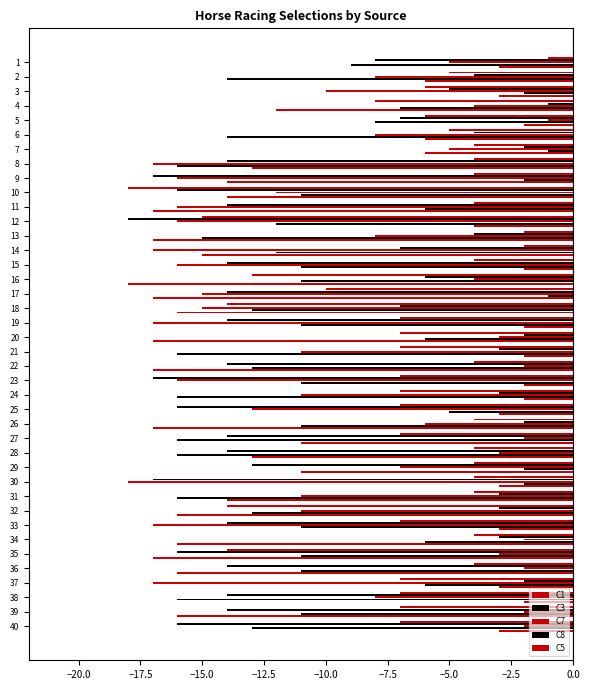

What is the maximum value shown in the chart?

-1